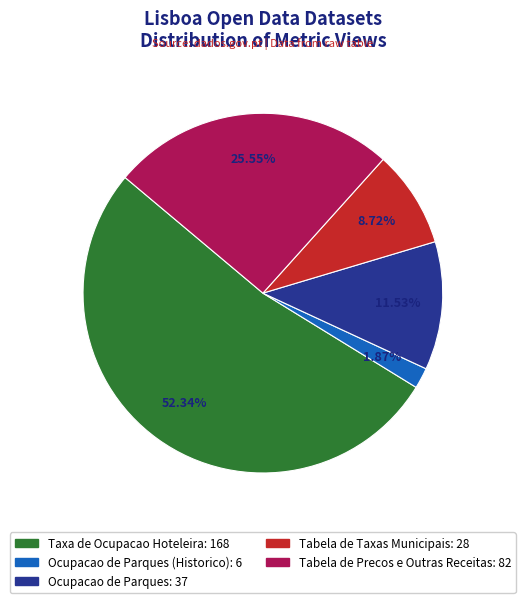

Is there any slice that represents more than half of the pie?

Yes